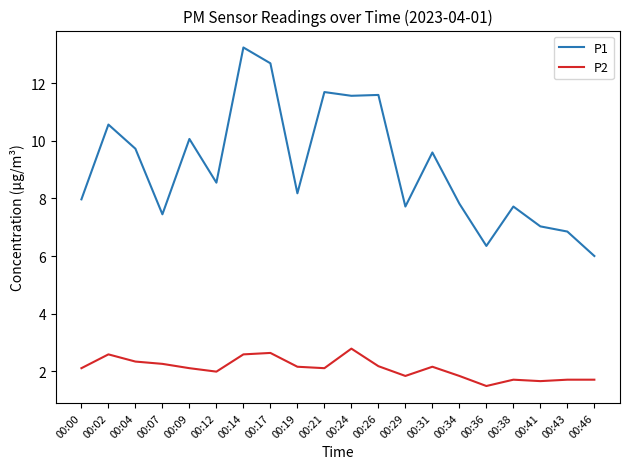

What is the smallest value displayed?

1.5